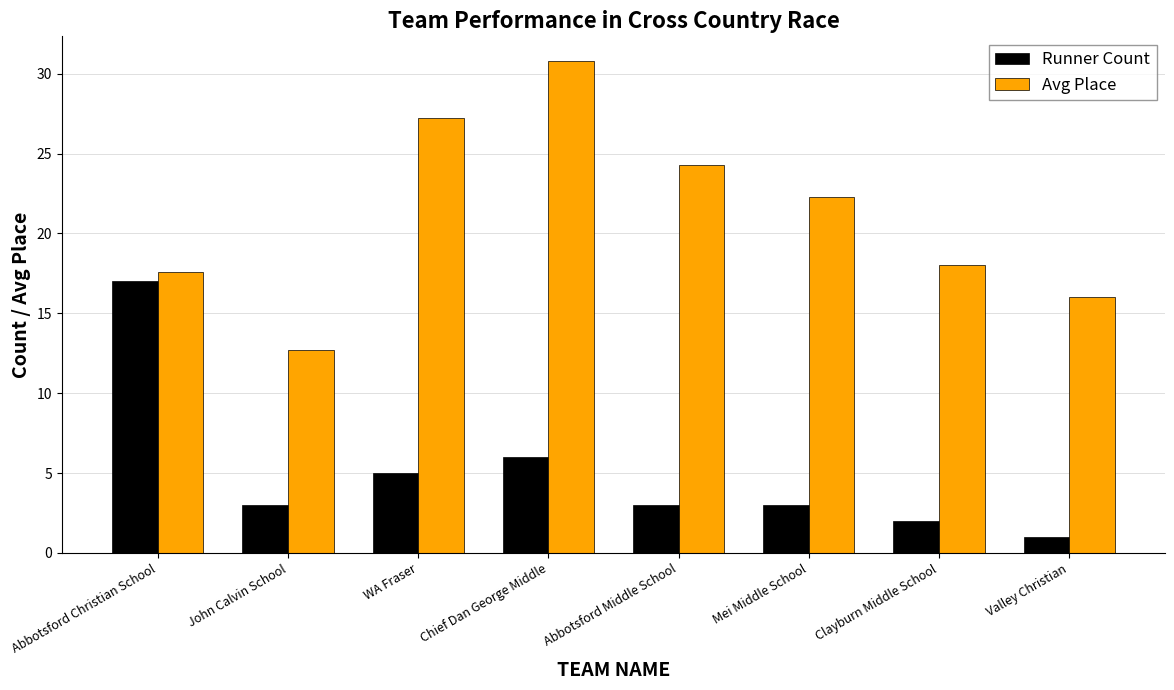

Reading right to left, transcribe all the data shown in this chart.

Runner Count: 1.0	2.0	3.0	3.0	6.0	5.0	3.0	17.0
Avg Place: 16.0	18.0	22.3	24.3	30.8	27.2	12.7	17.6